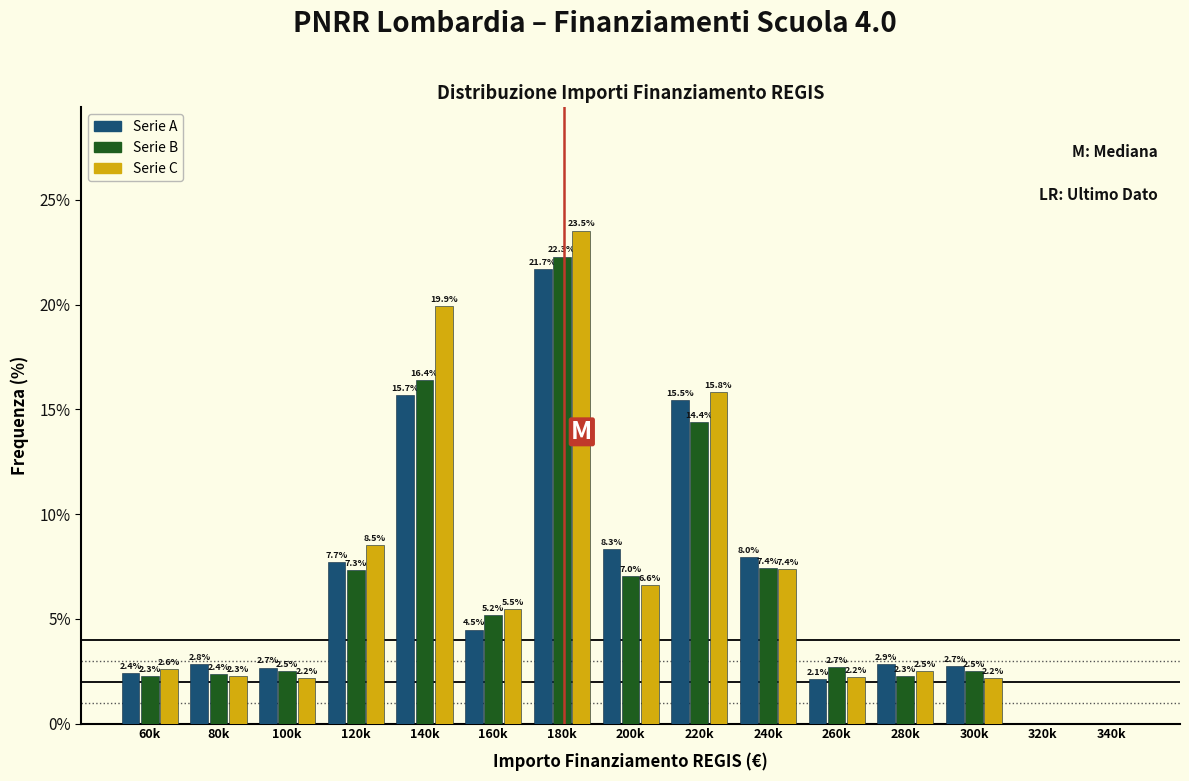

Reading left to right, transcribe all the data shown in this chart.

Serie A: 60k=2.4	80k=2.8	100k=2.7	120k=7.7	140k=15.7	160k=4.5	180k=21.7	200k=8.3	220k=15.5	240k=8.0	260k=2.1	280k=2.9	300k=2.7	320k=0.0	340k=0.0
Serie B: 60k=2.3	80k=2.4	100k=2.5	120k=7.3	140k=16.4	160k=5.2	180k=22.3	200k=7.0	220k=14.4	240k=7.4	260k=2.7	280k=2.3	300k=2.5	320k=0.0	340k=0.0
Serie C: 60k=2.6	80k=2.3	100k=2.2	120k=8.5	140k=19.9	160k=5.5	180k=23.5	200k=6.6	220k=15.8	240k=7.4	260k=2.2	280k=2.5	300k=2.2	320k=0.0	340k=0.0